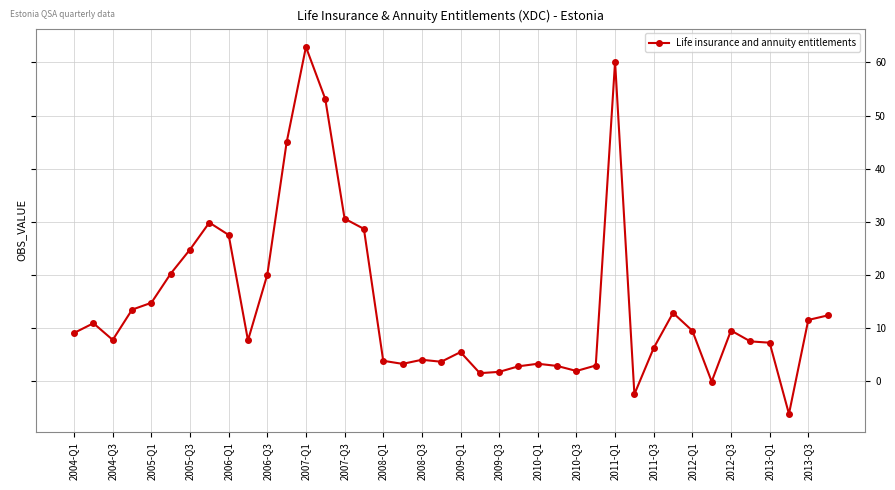

What is the value of the 35th point from the left?

9.5